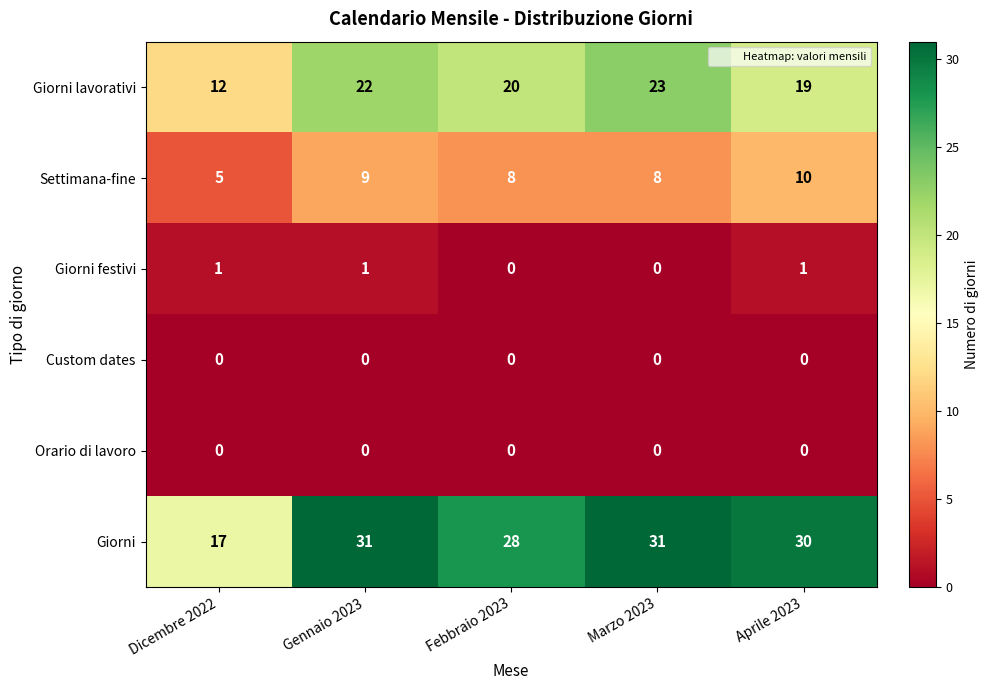

At which label does Settimana-fine first exceed 8?

Gennaio 2023